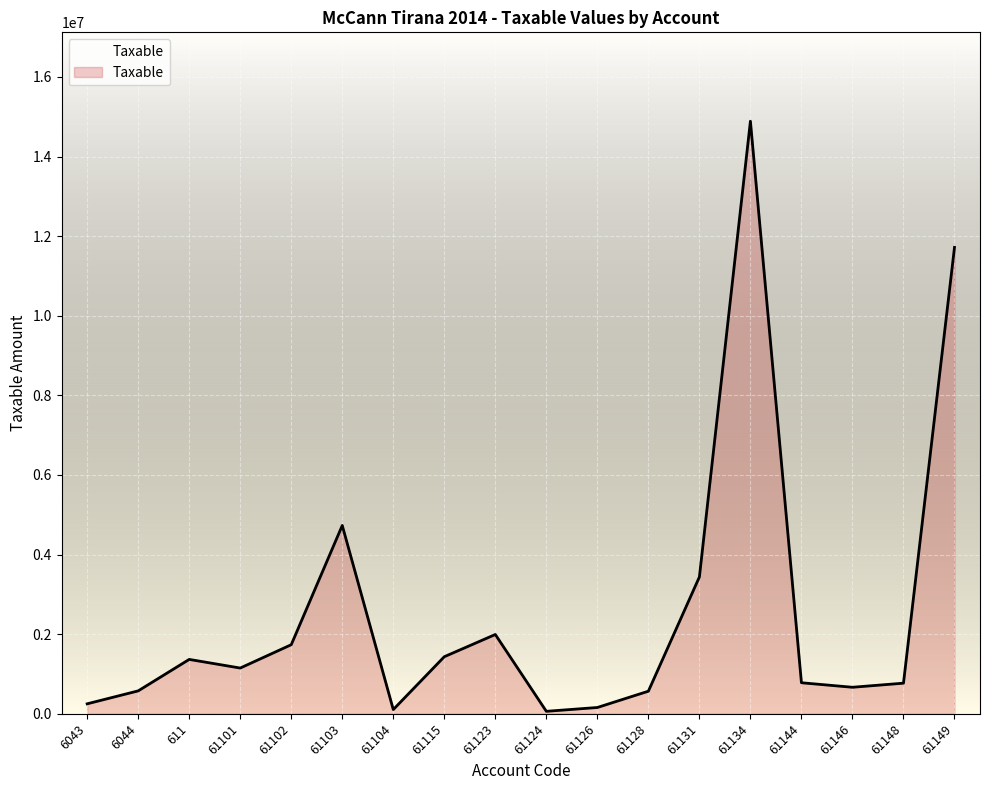

The value at 61103 is 4731146.9. True or false?

True